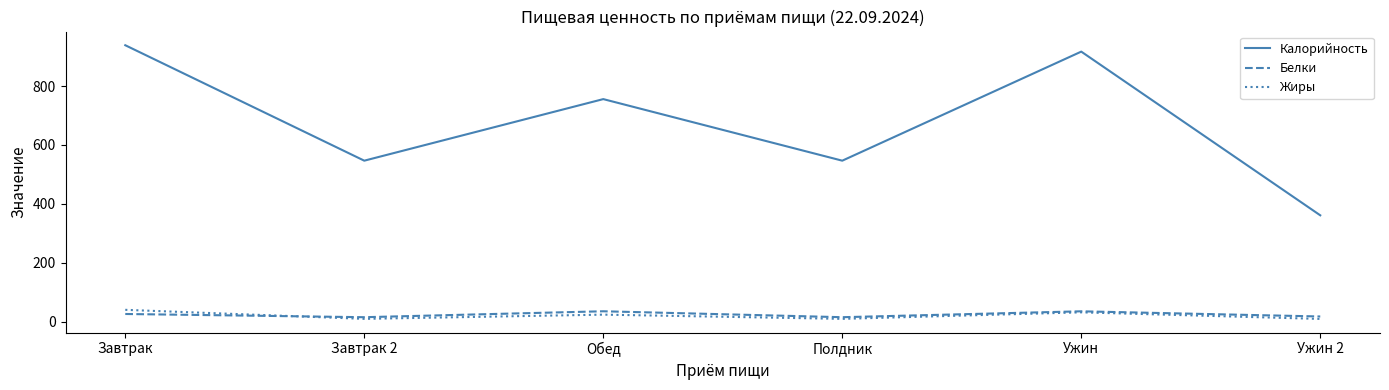

How many distinct data groups are displayed?

3